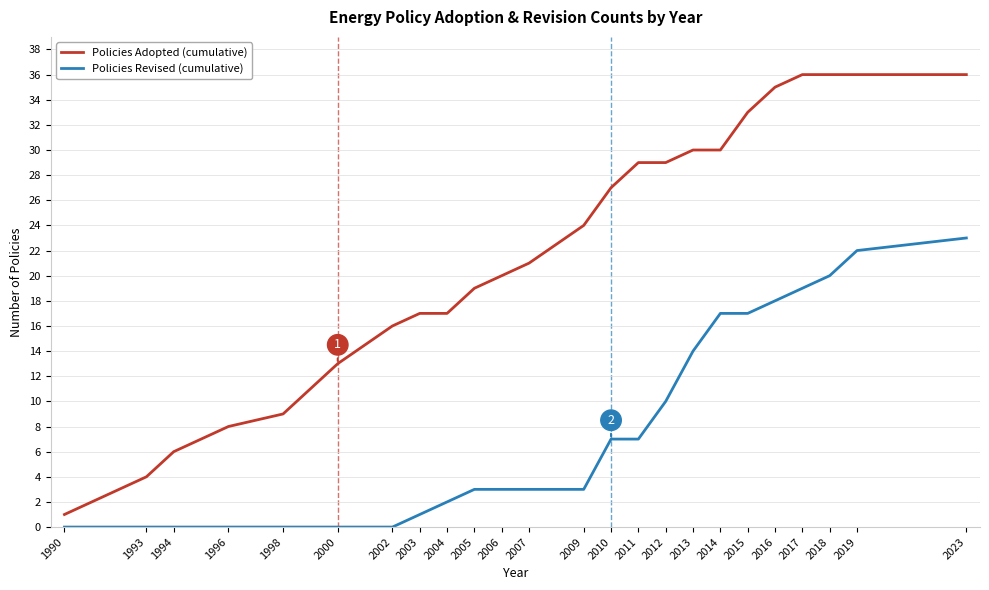

Reading right to left, list all the values displayed in this chart.

Policies Adopted (cumulative): 2023=36	2019=36	2018=36	2017=36	2016=35	2015=33	2014=30	2013=30	2012=29	2011=29	2010=27	2009=24	2007=21	2006=20	2005=19	2004=17	2003=17	2002=16	2000=13	1998=9	1996=8	1994=6	1993=4	1990=1
Policies Revised (cumulative): 2023=23	2019=22	2018=20	2017=19	2016=18	2015=17	2014=17	2013=14	2012=10	2011=7	2010=7	2009=3	2007=3	2006=3	2005=3	2004=2	2003=1	2002=0	2000=0	1998=0	1996=0	1994=0	1993=0	1990=0